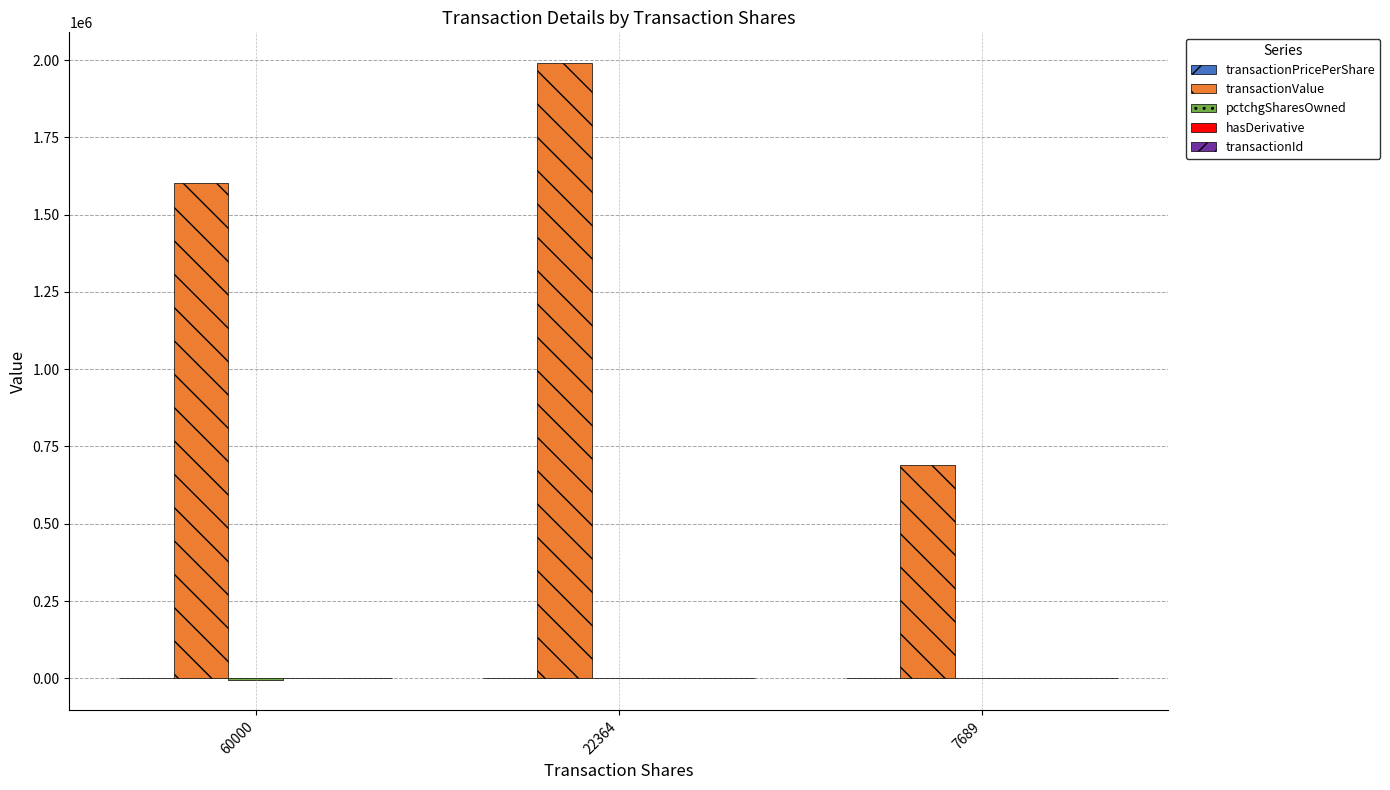

What is the greatest value displayed?

1990396.0